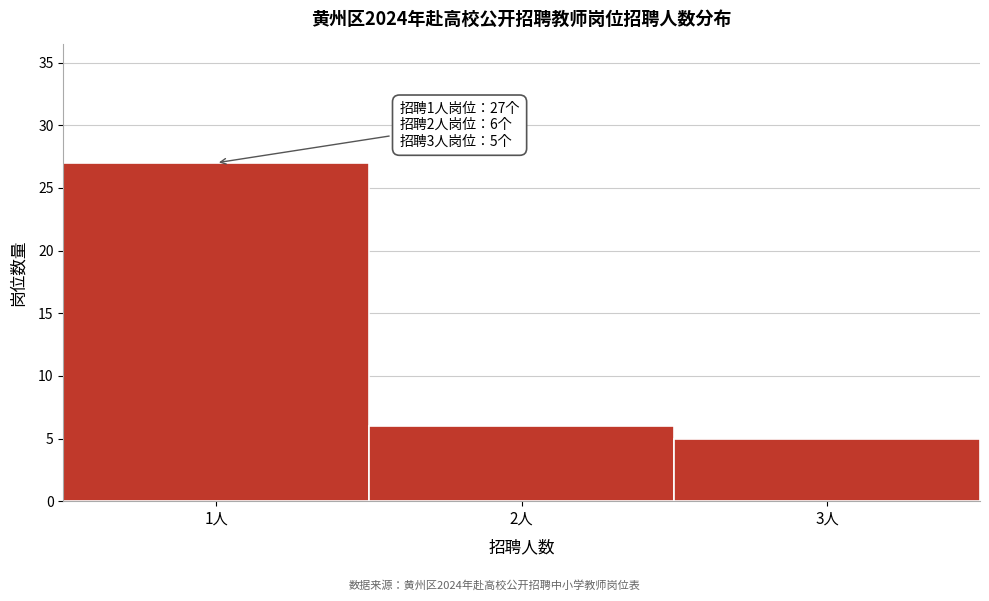

Over which range of the x-axis is the bar tallest?

0.5 to 1.5